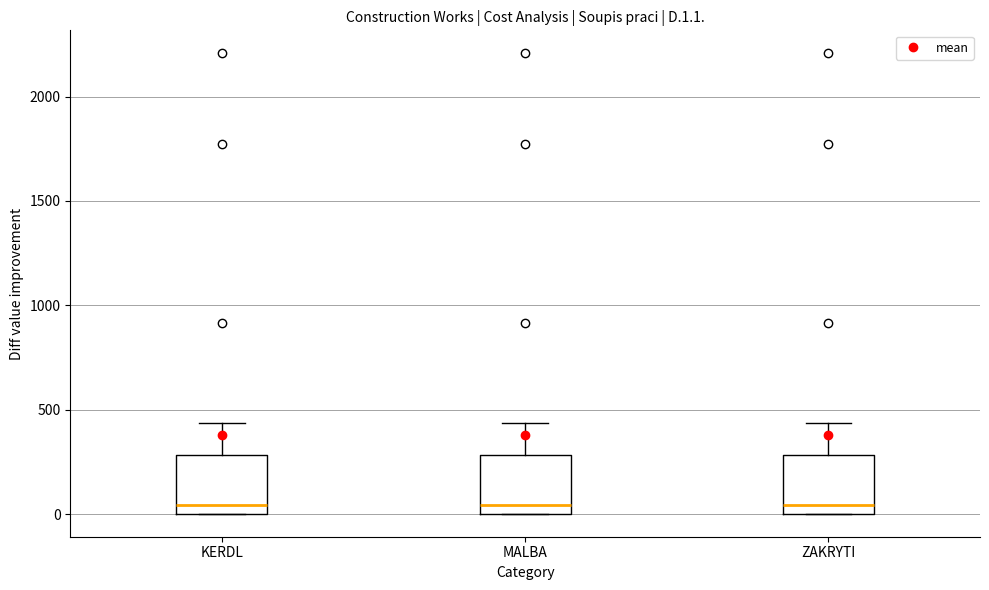

Reading left to right, read every box against the y-axis: the position of its median line, the range the box covers, and the ends of its whiskers. The values are not printed on the chart, so give them approximately, as read against the axis.

KERDL: median 50, box 0 to 300, whiskers 0 to 450
MALBA: median 50, box 0 to 300, whiskers 0 to 450
ZAKRYTI: median 50, box 0 to 300, whiskers 0 to 450